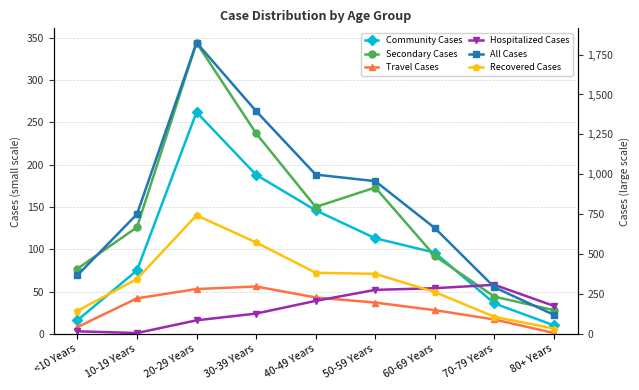

What is the label of the 8th point from the right?

10-19 Years